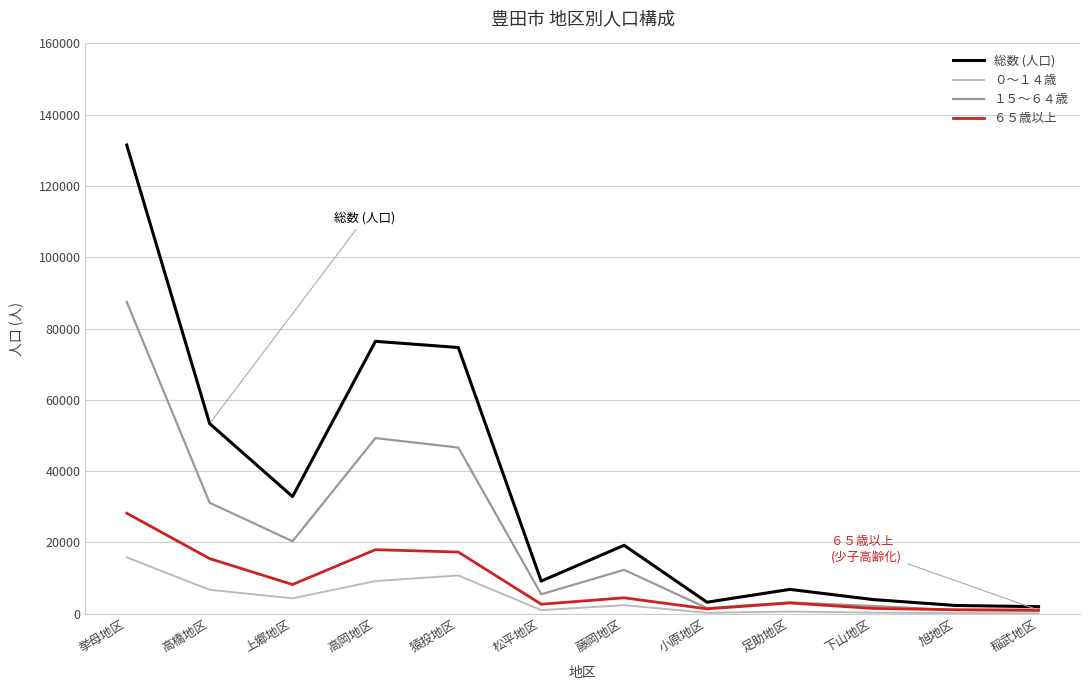

How many values in the １５～６４歳 series are below 12329?

6